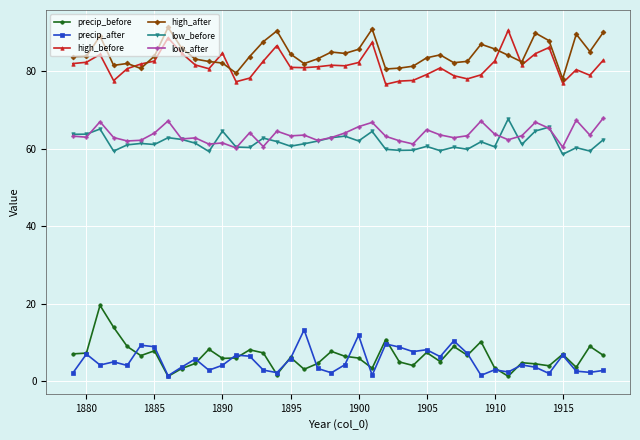

What is the value of the high_after point at the 21st from the left?

84.7